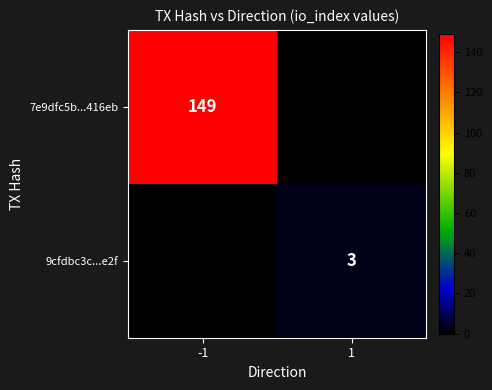

Is it true that 9cfdbc3c...e2f equals 2 at 1?

False